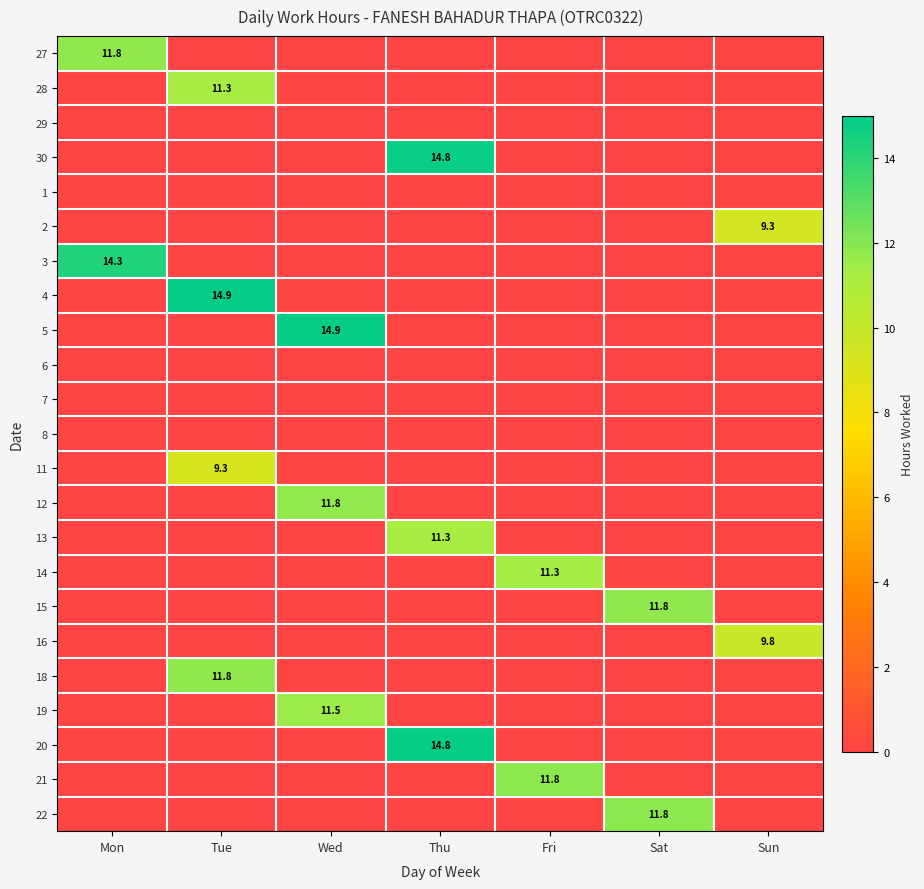

The 14 series shows 11.3 at Fri. True or false?

True